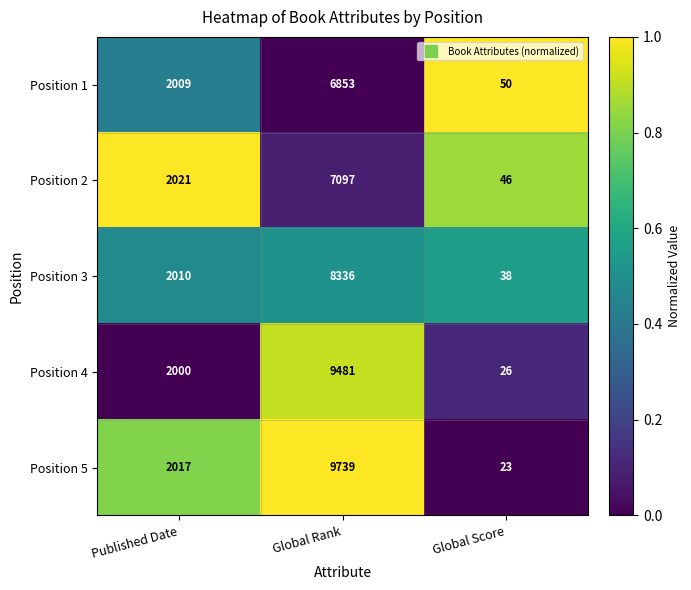

How many Position 4 values are between 26 and 9481?

3